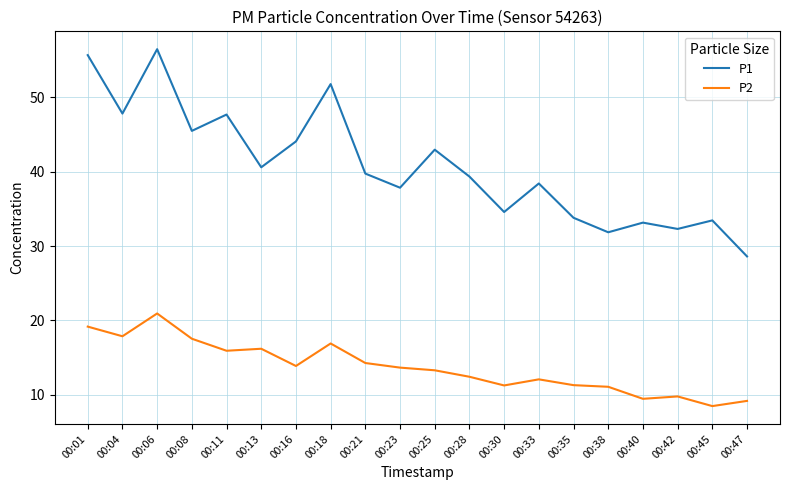

Which series changed the most between 00:28 and 00:42?

P1